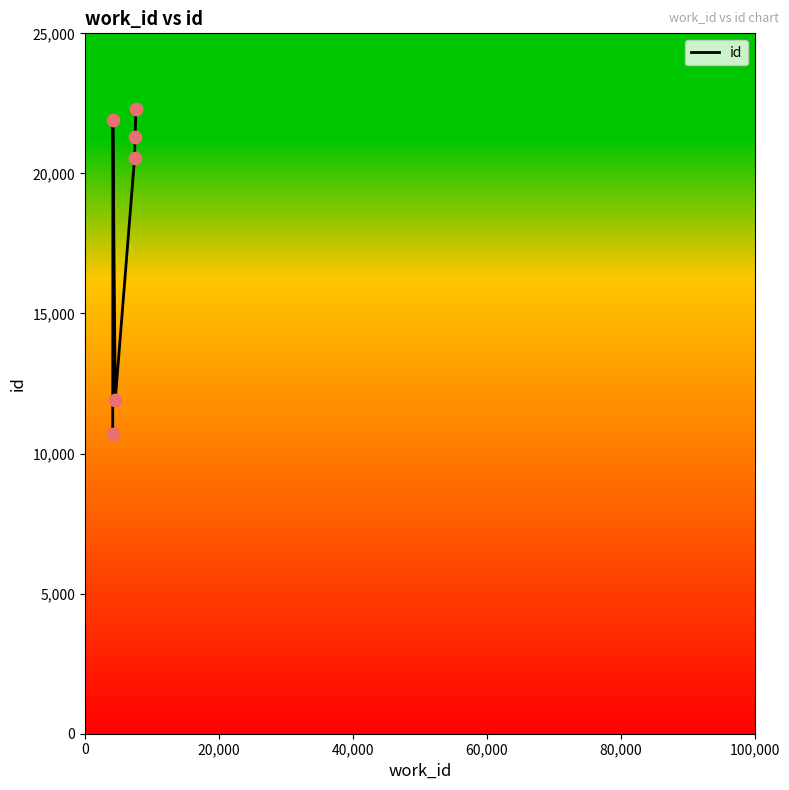

True or false: there are more than 0 points higher than both neighbors.

True